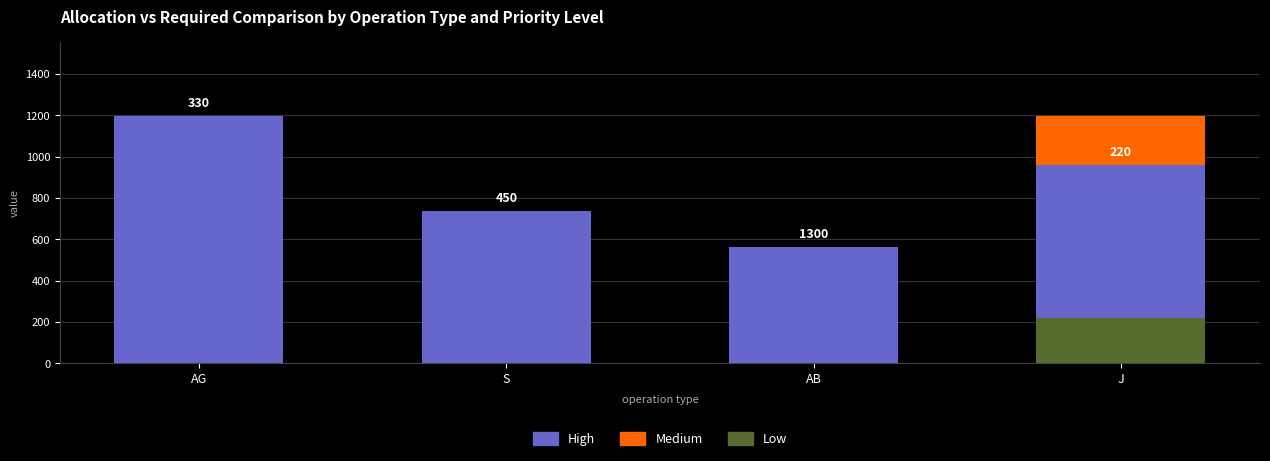

What is the difference between the maximum and minimum values in the Low series?

221.0